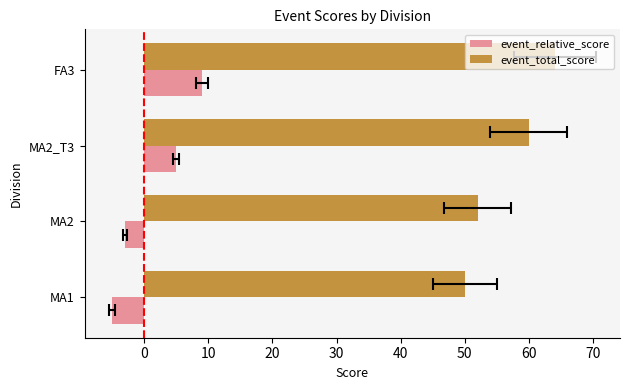

True or false: event_relative_score has a value of -1 at MA2.

False